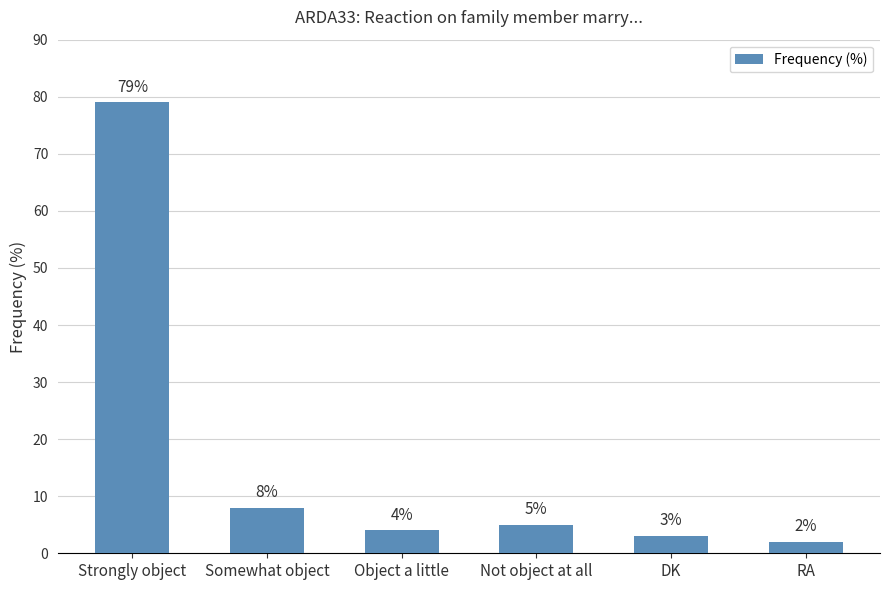

What is the maximum value shown in the chart?

79